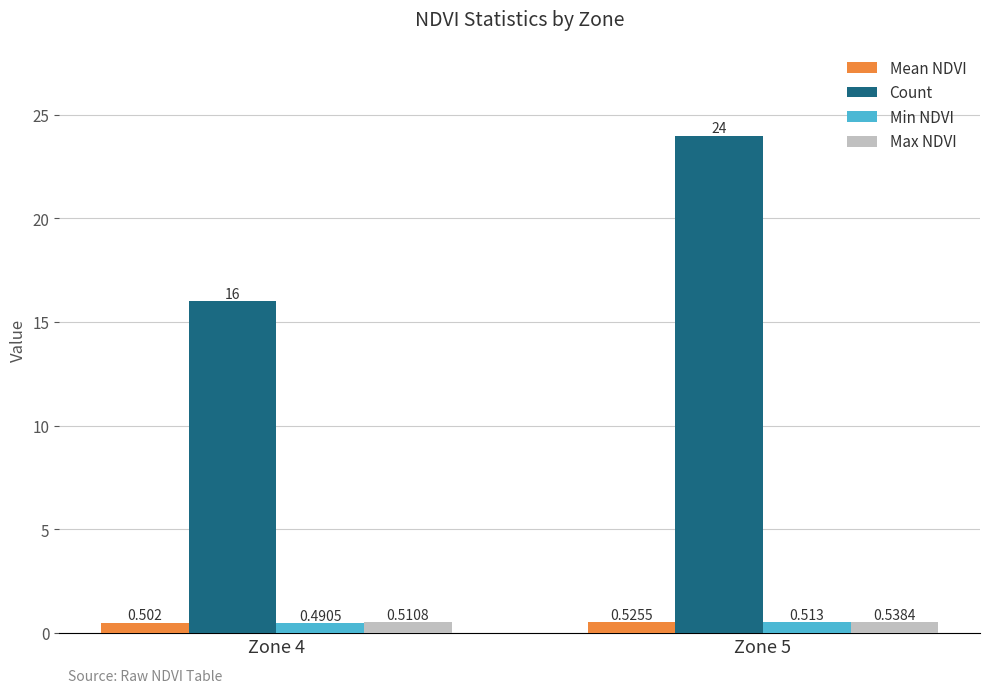

Rank the series at Zone 5 from lowest to highest value.

Min NDVI, Mean NDVI, Max NDVI, Count